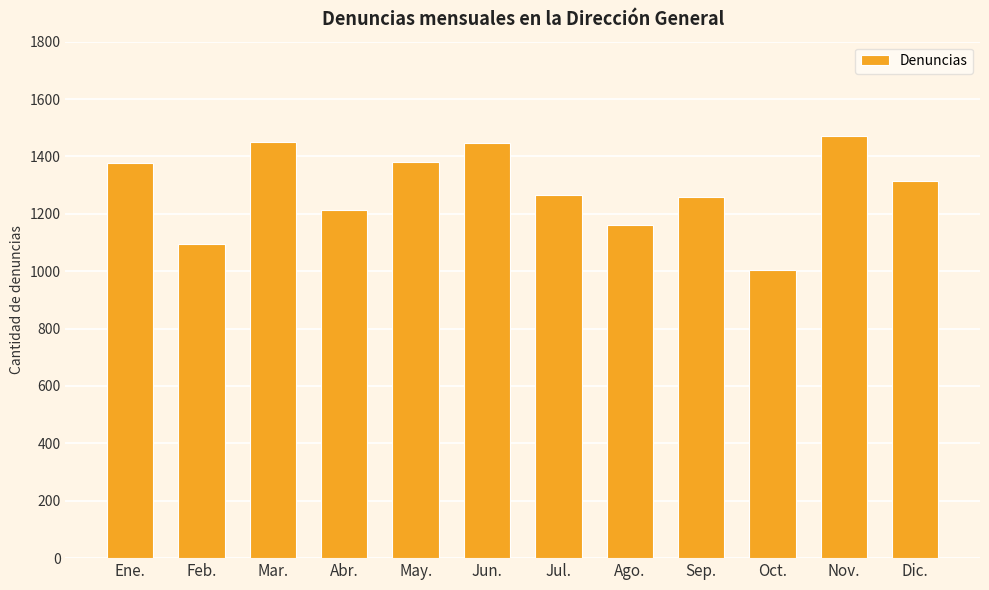

Does the chart contain stacked bars?

No